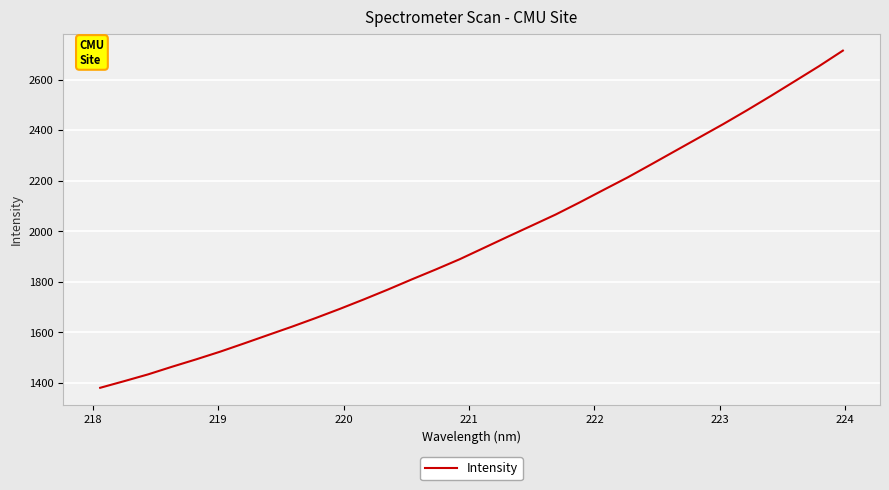

What is the maximum value shown in the chart?

2714.2